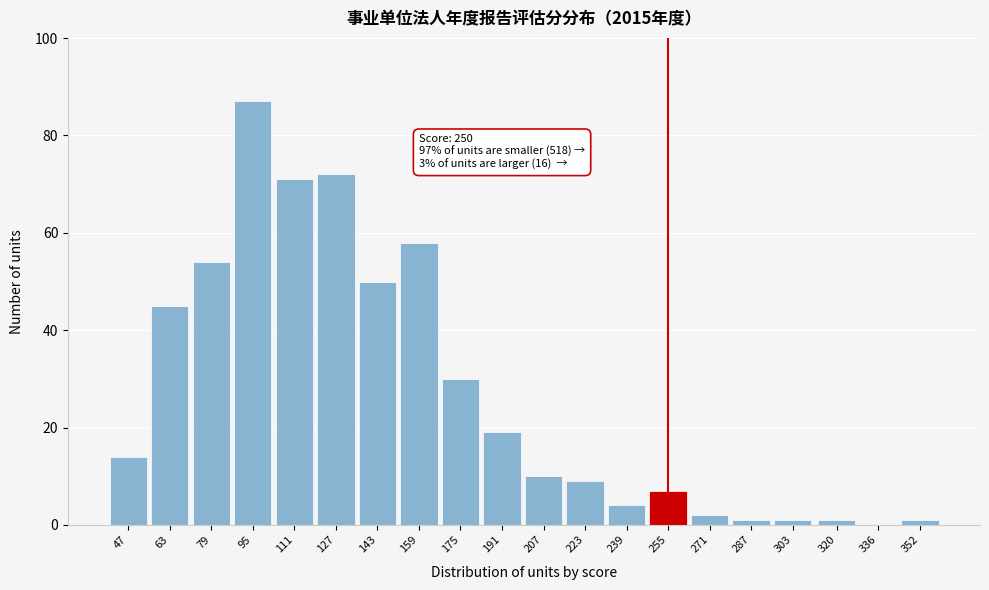

Reading left to right, list all the values displayed in this chart.

47=14	63=45	79=54	95=87	111=71	127=72	143=50	159=58	175=30	191=19	207=10	223=9	239=4	255=7	271=2	287=1	303=1	320=1	336=0	352=1